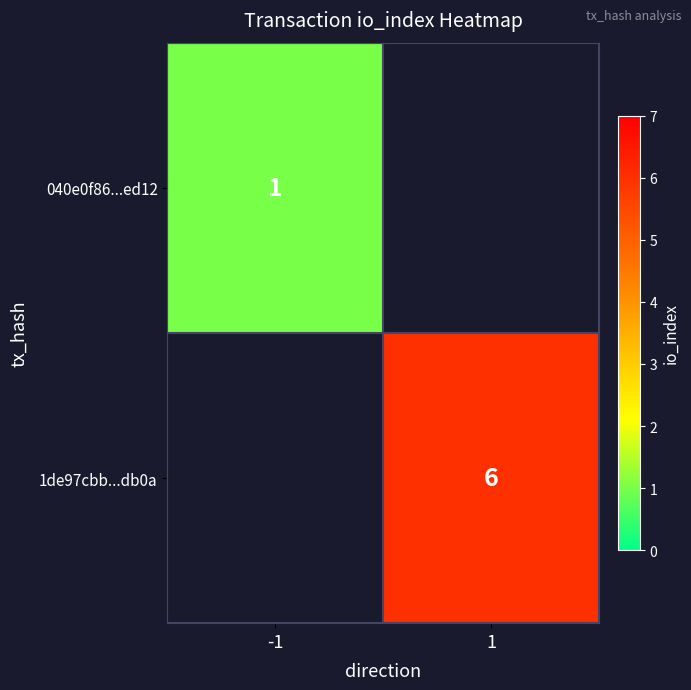

True or false: 040e0f86...ed12 has a value of 0 at -1.

False